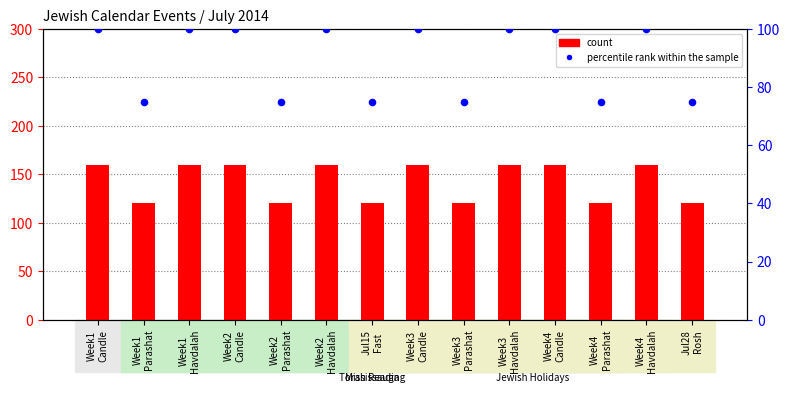

Which series contains the lowest Y value?

percentile rank within the sample